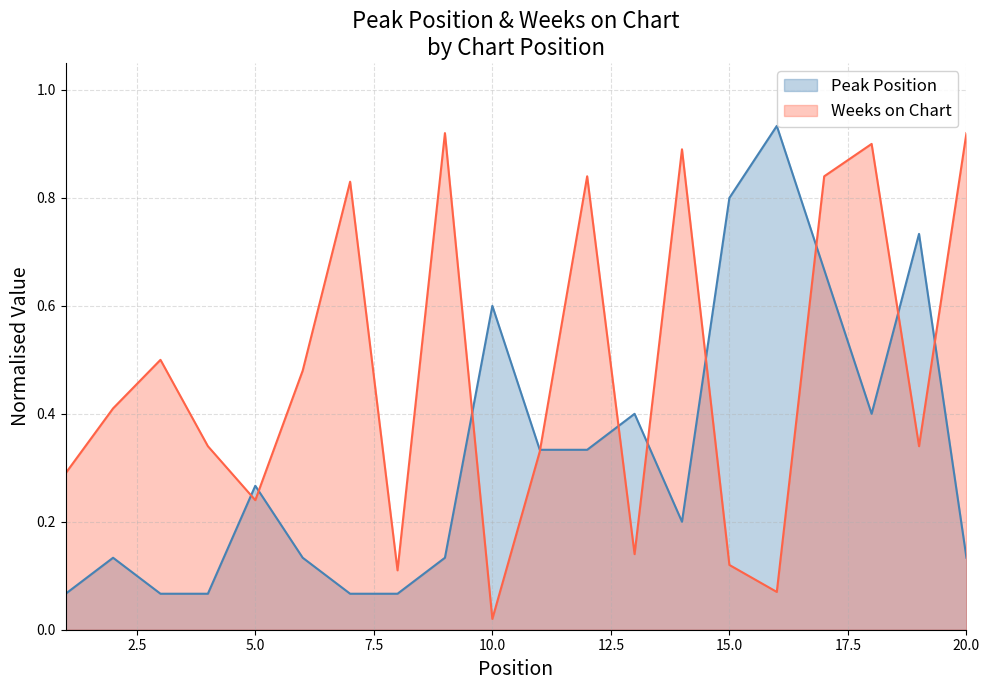

Rank the series at 14 from highest to lowest value.

Weeks on Chart, Peak Position